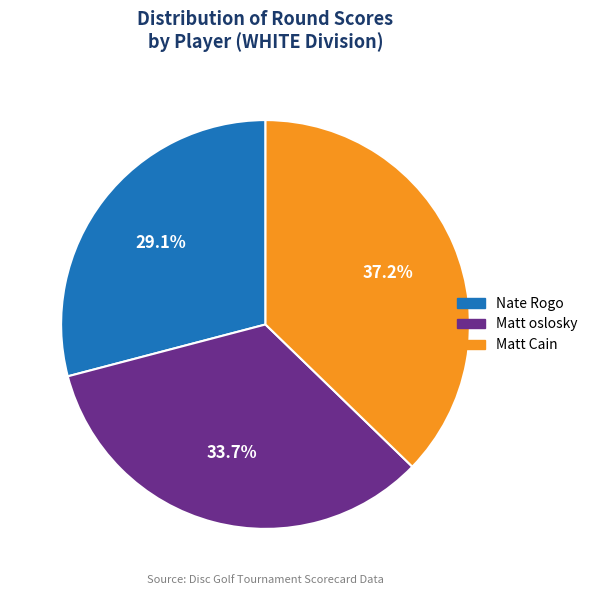

Which slice is the largest?

Matt Cain